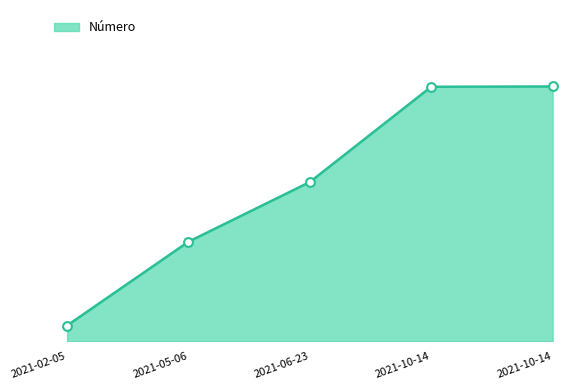

Which has a higher value, 2021-02-05 or 2021-05-06?

2021-05-06